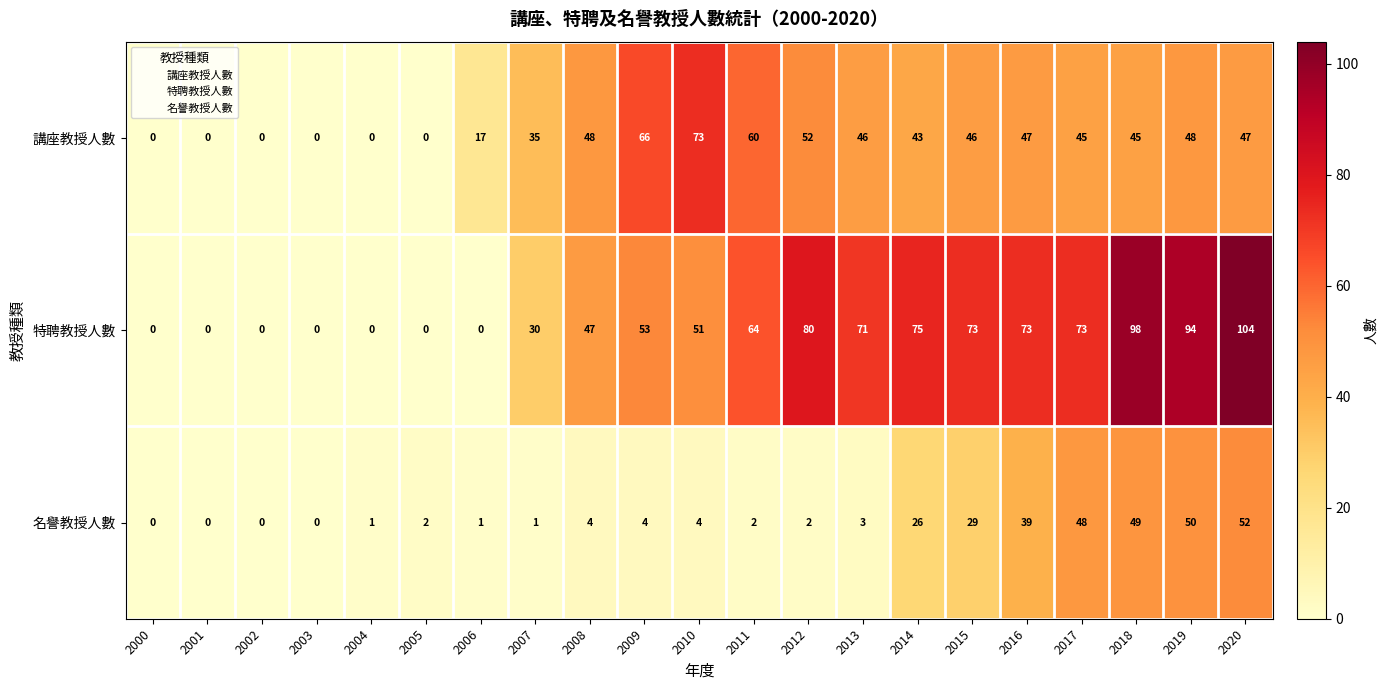

What is the difference between the maximum and minimum values in the 名譽教授人數 series?

52